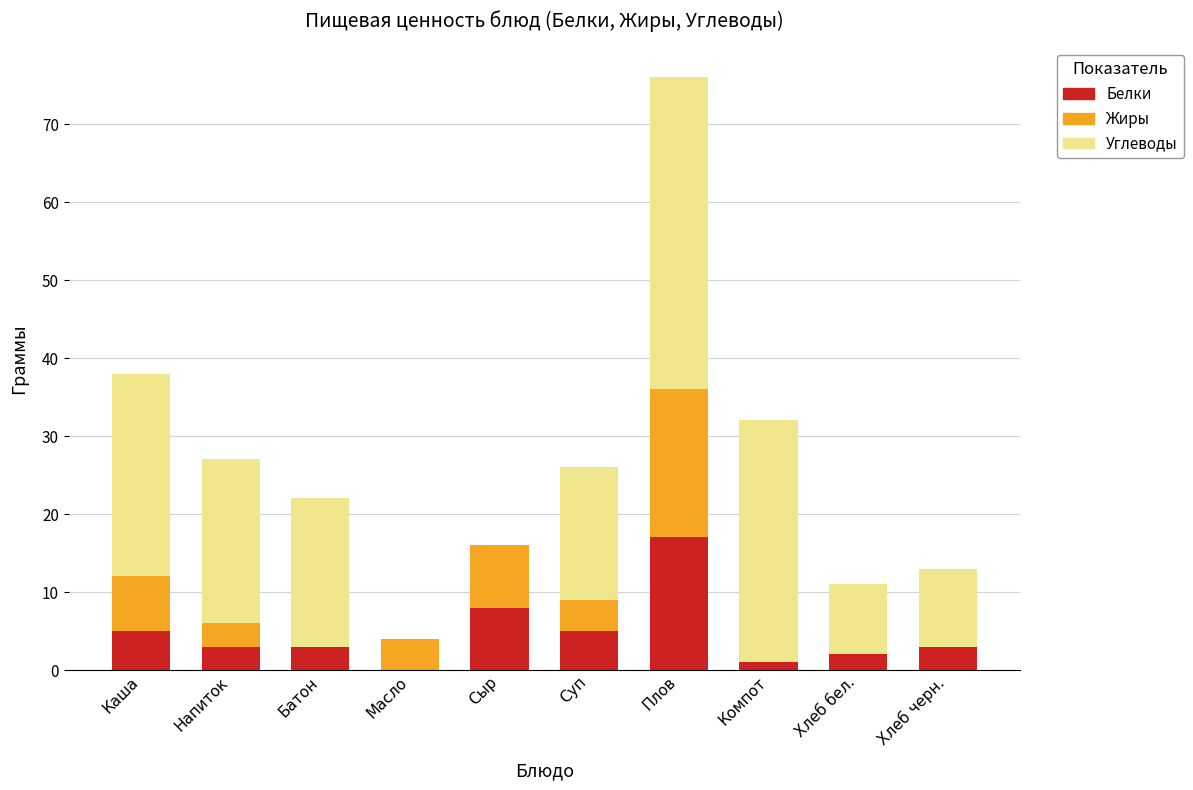

At which category is the sum across all series the highest?

Плов